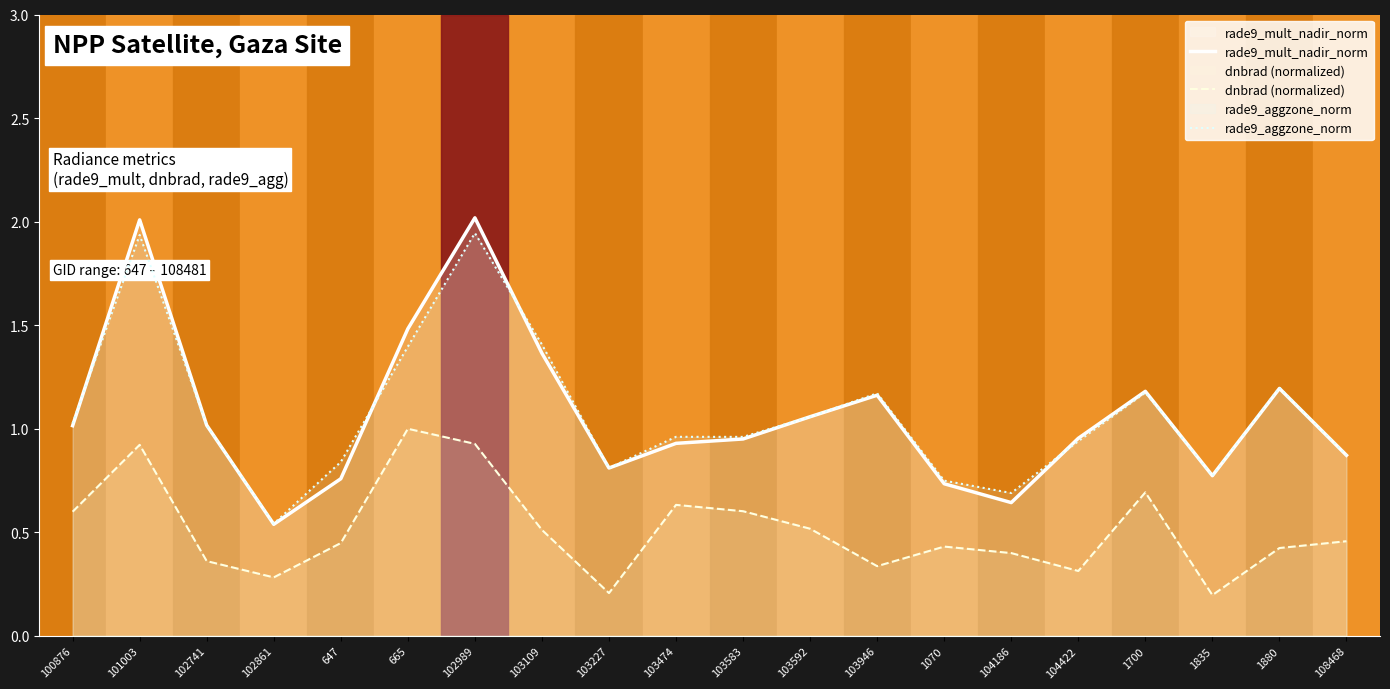

True or false: dnbrad (normalized) has more than 1 points higher than both neighbors.

True